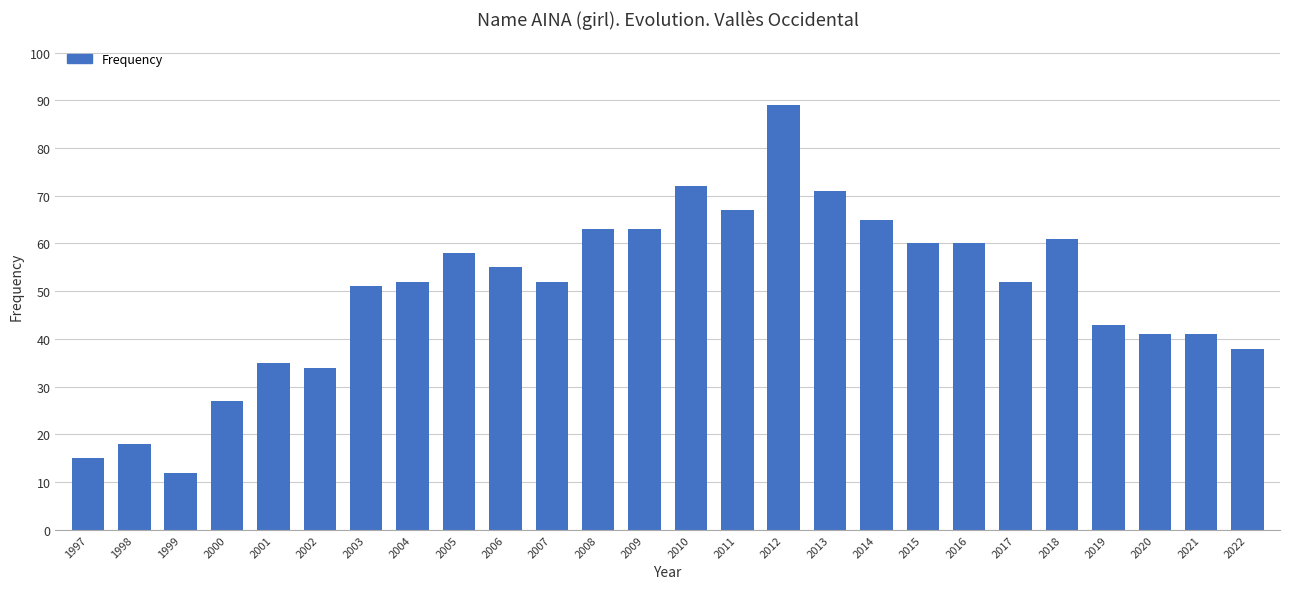

Which category has the lowest value across all series?

1999